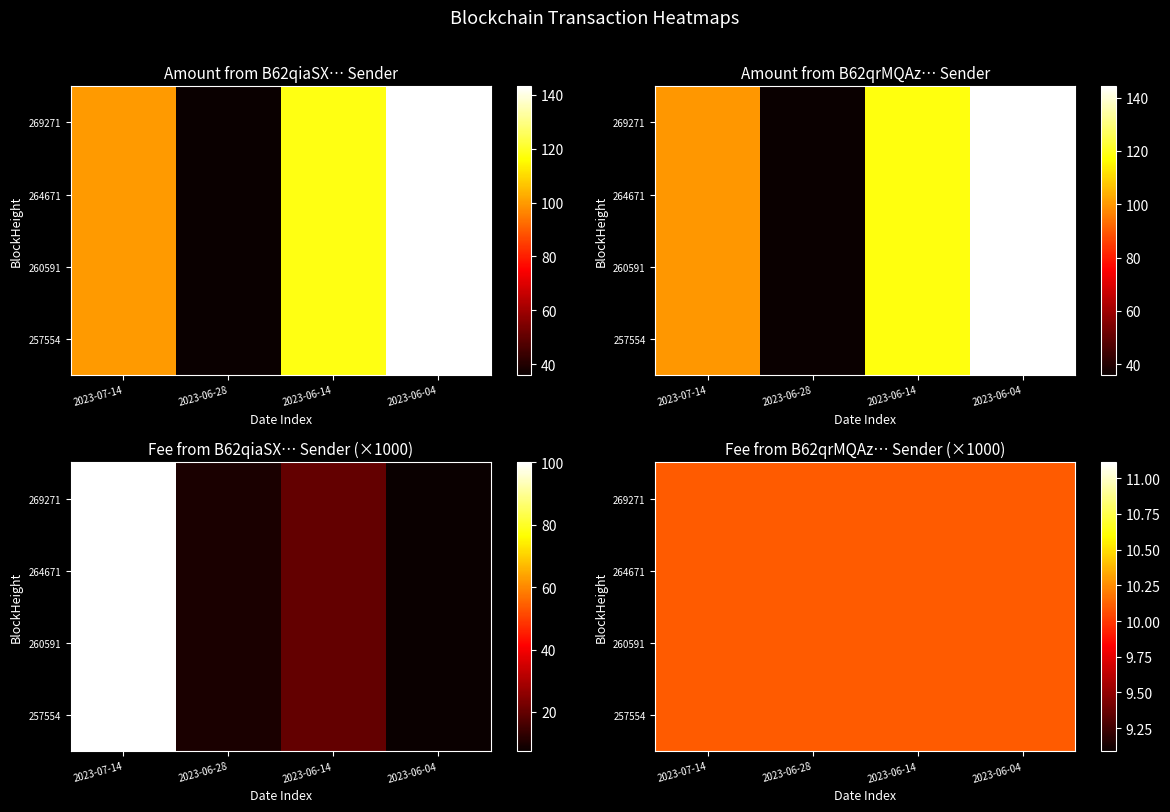

At which label does From B62qrMQAz3wS… (sender) reach its peak?

2023-06-04